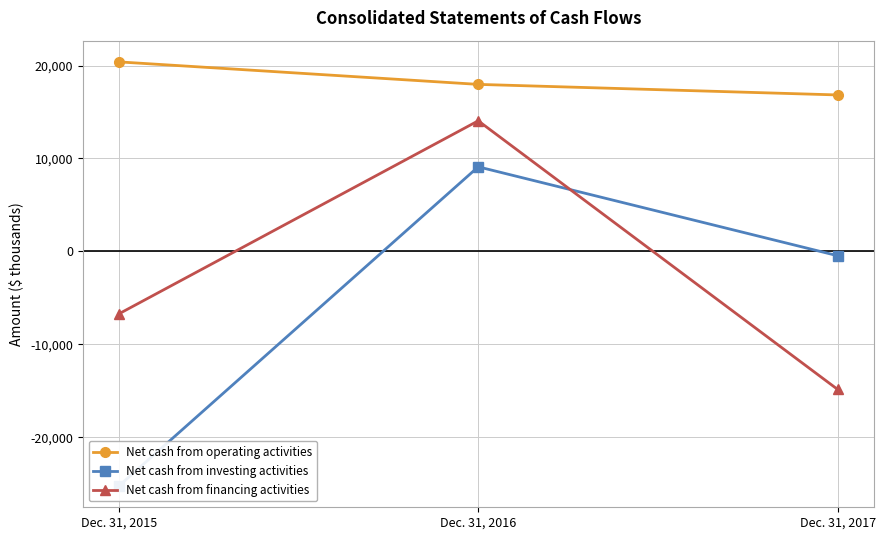

Is it true that Net cash from financing activities equals -6735 at Dec. 31, 2015?

True